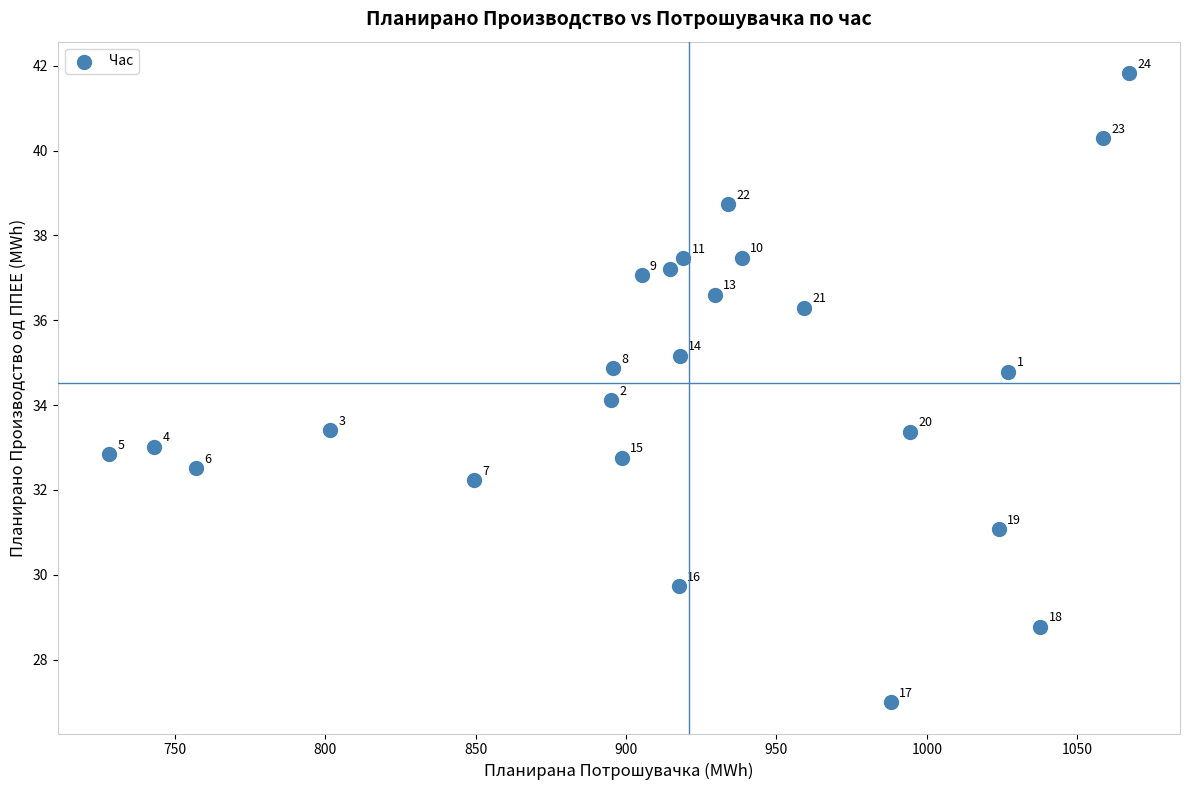

What is the range of Y values (max minus min)?

14.8